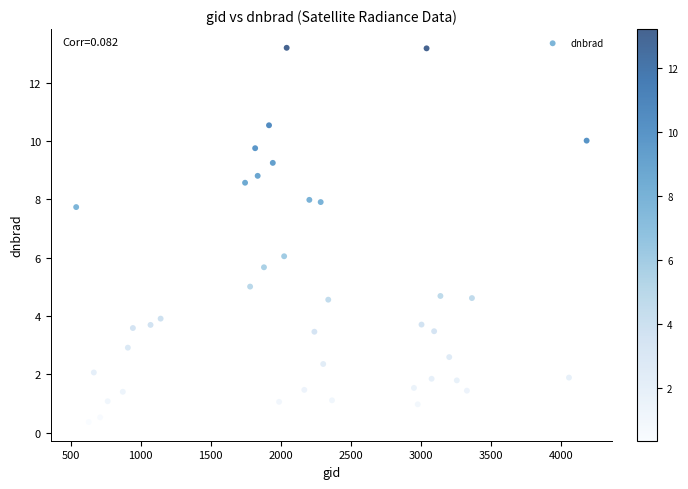

What is the range of X values (max minus min)?

3645.0